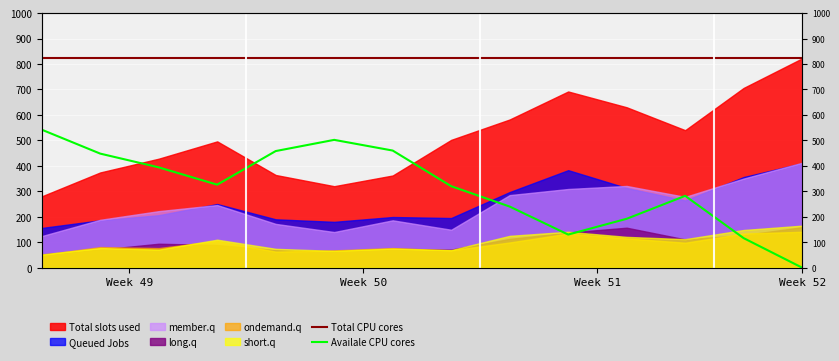

What is the sum of the Total CPU cores values at Week 52 and 12?

1644